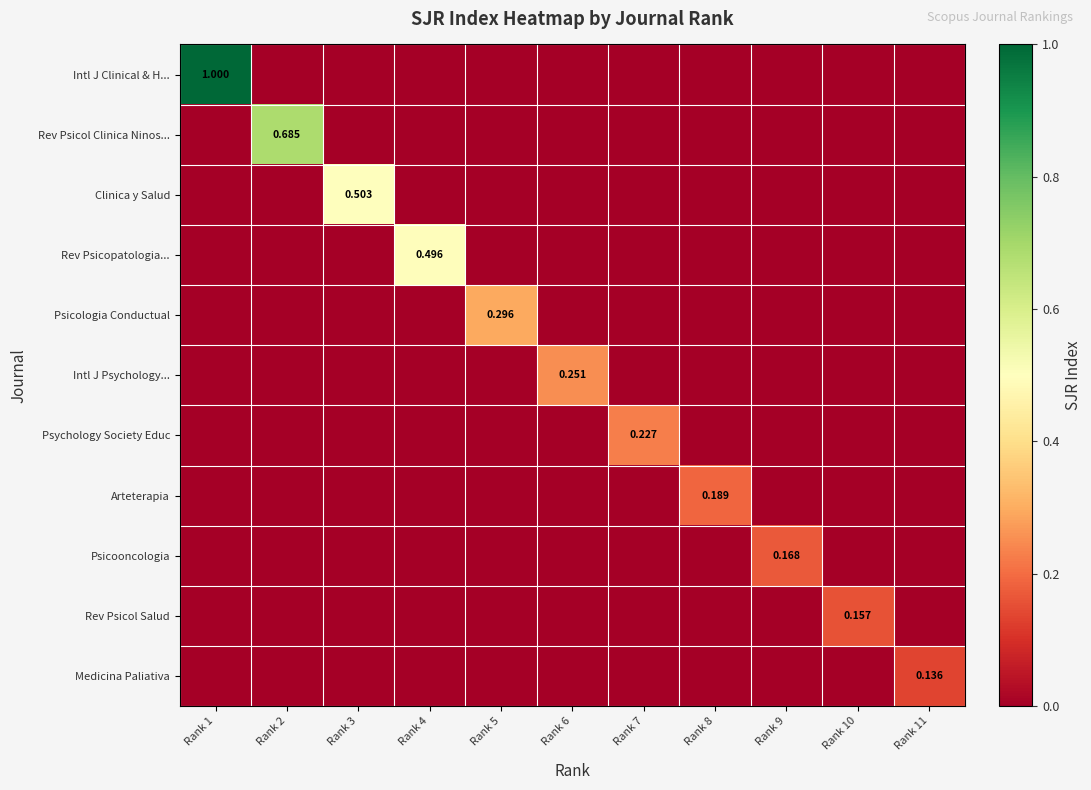

How many positive values does the Intl J Psychology... series have?

1